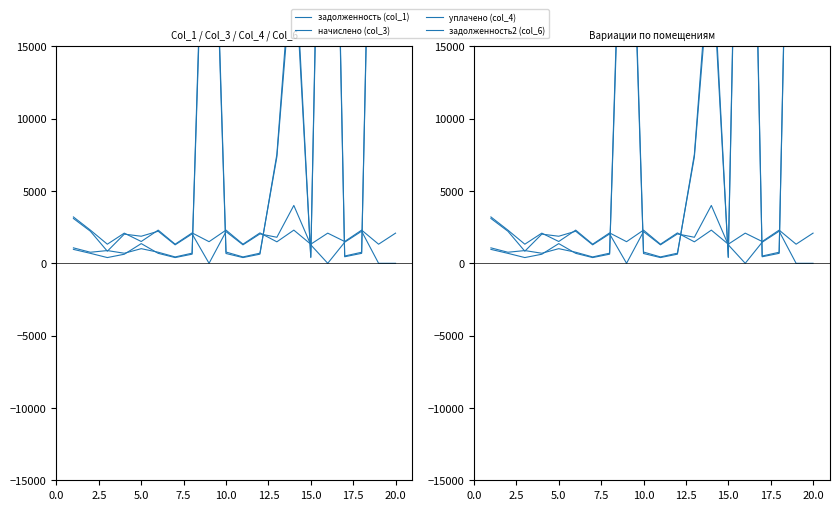

True or false: уплачено (col_4) has more than 0 points higher than both neighbors.

True